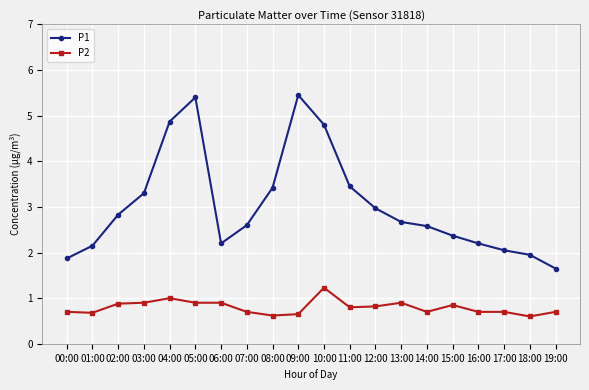

List the series in order of their peak value, highest first.

P1, P2